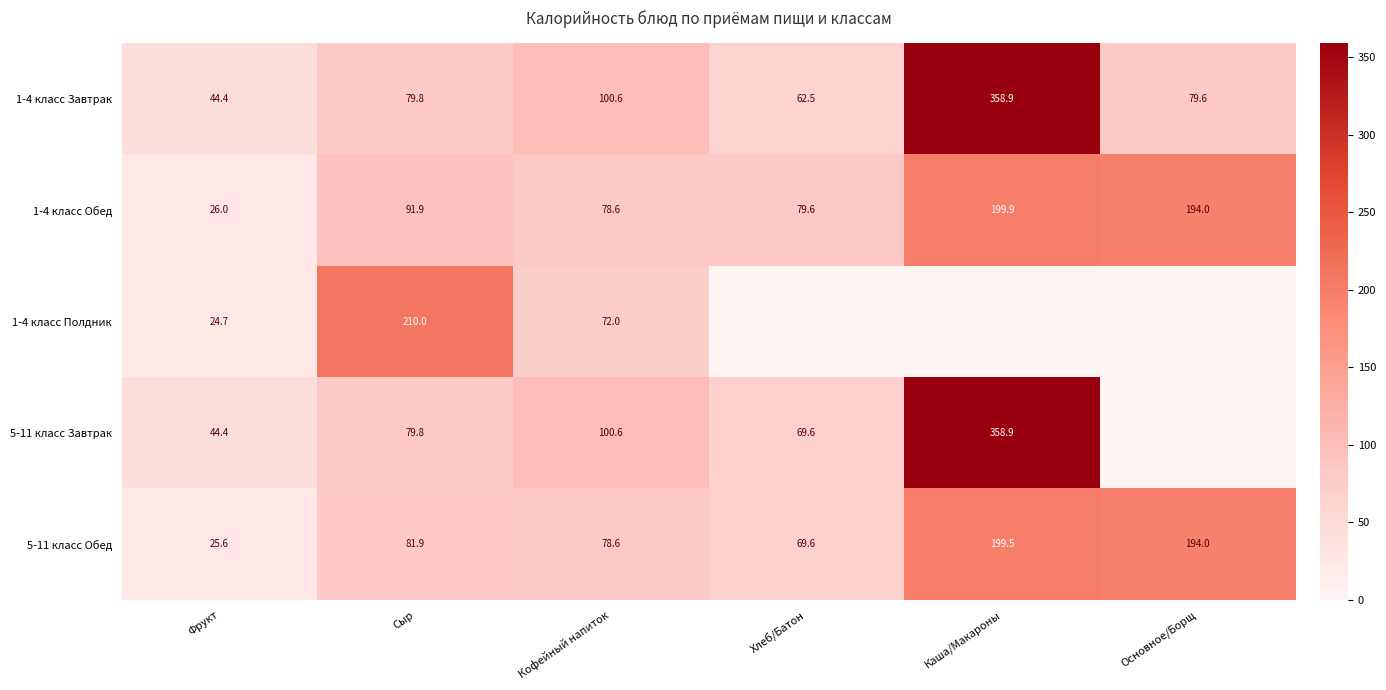

The 1-4 класс Обед series shows 133.1 at Кофейный напиток. True or false?

False